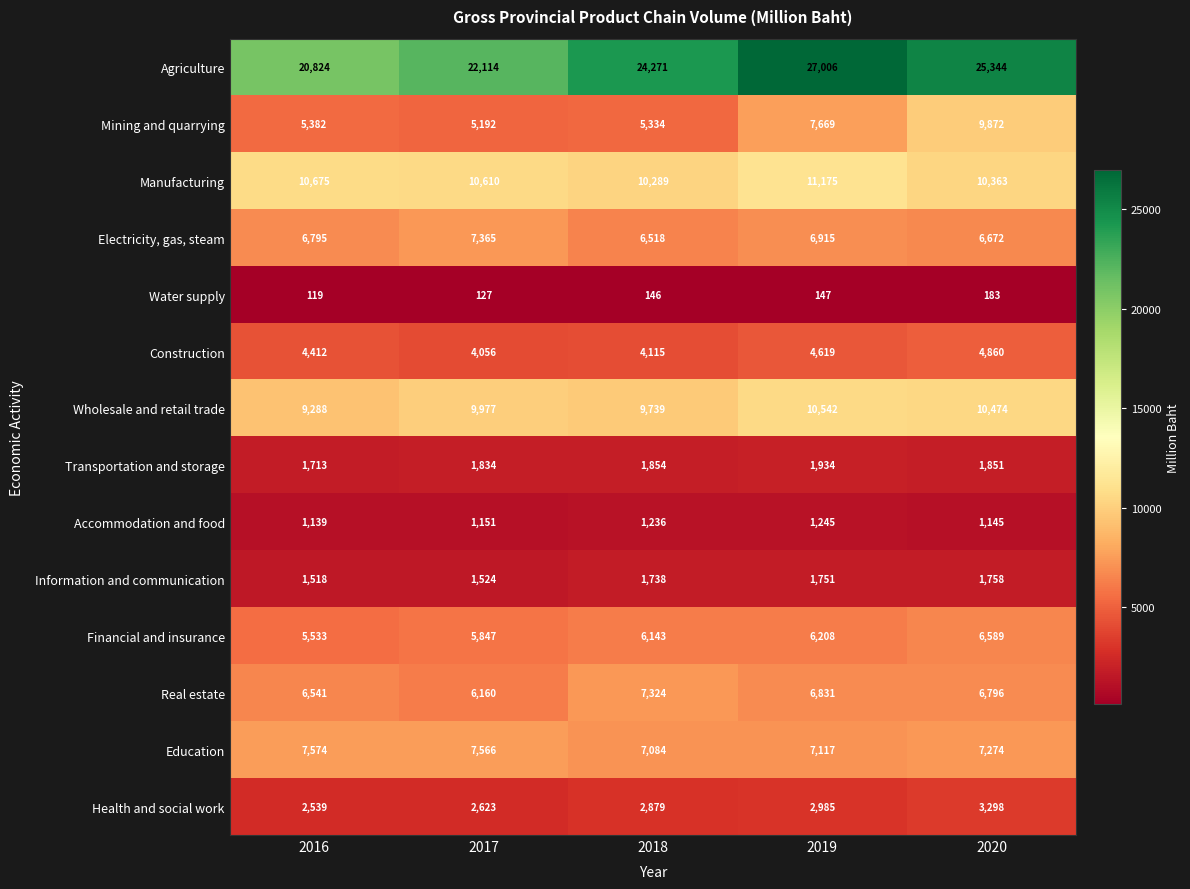

Is the value of Accommodation and food at 2017 greater than the value of Agriculture at 2016?

No